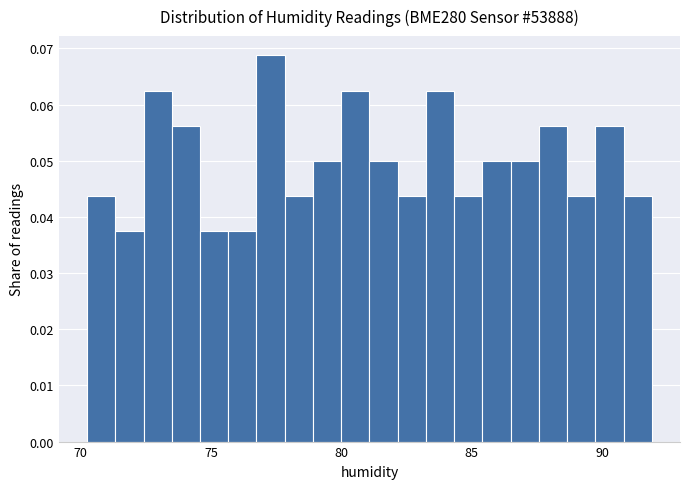

Around what value on the x-axis is the tallest bar? Give the approximate position of its centre, as read against the axis.

77.5